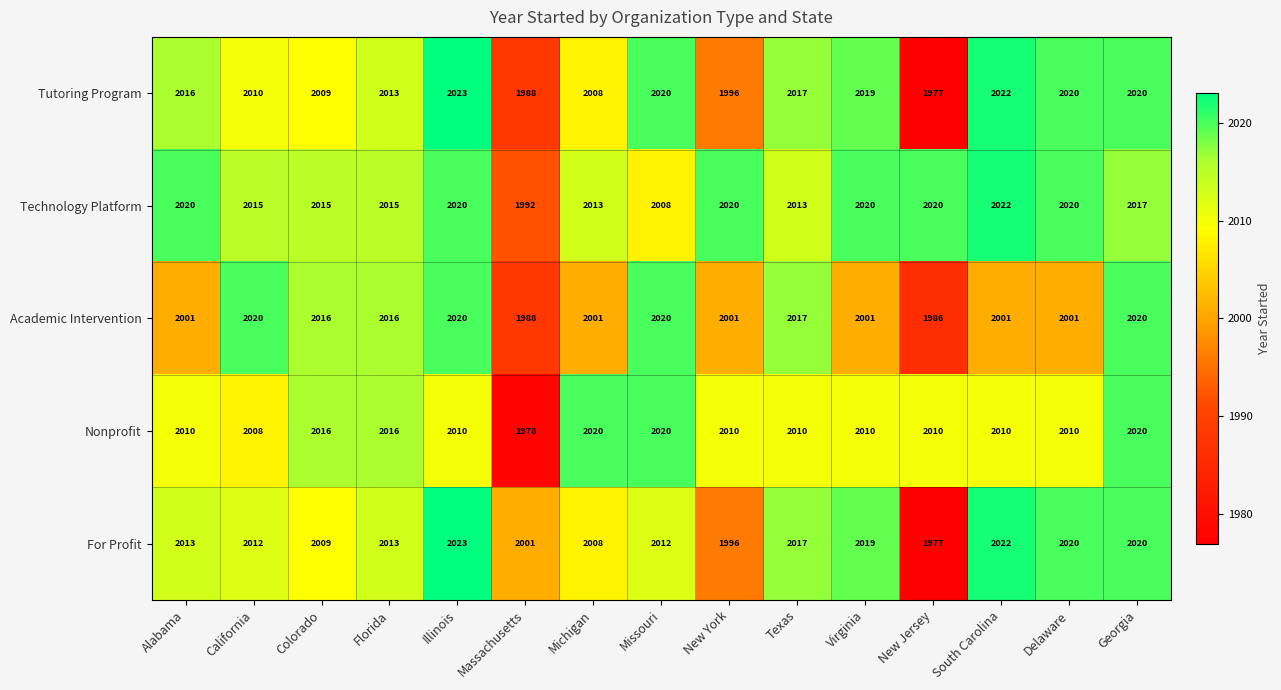

At which category is the sum across all series the highest?

Georgia